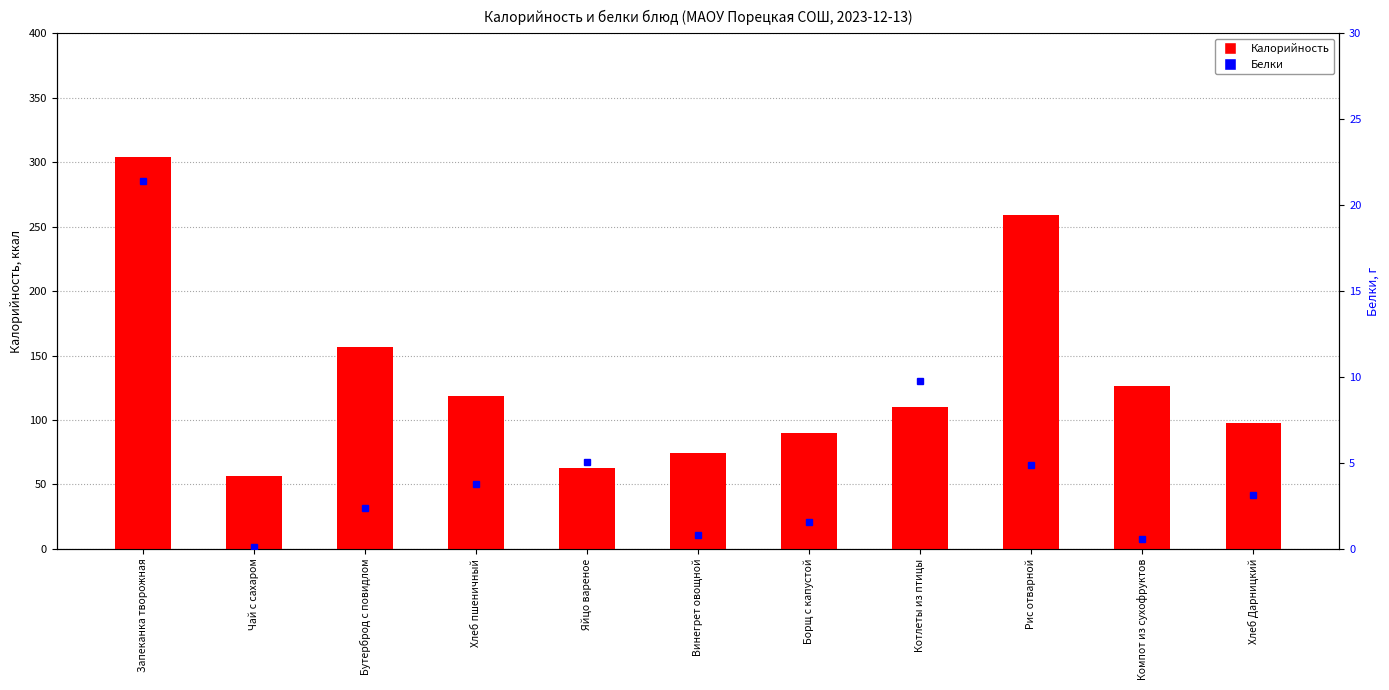

The Белки series shows 1.1 at Борщ с капустой. True or false?

False